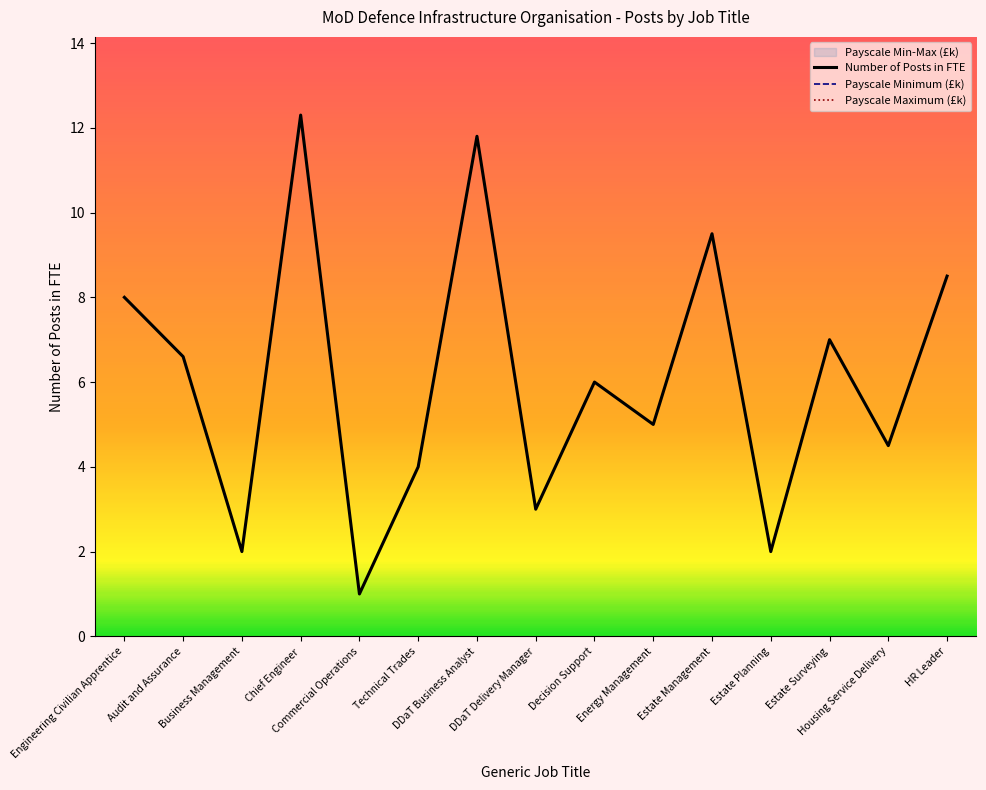

What is the minimum value for Number of Posts in FTE?

1.0